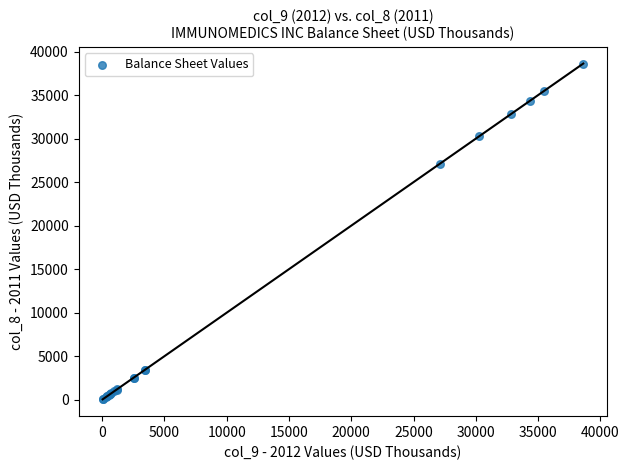

What Y value in the scatter plot is closest to 19332?

27097.6